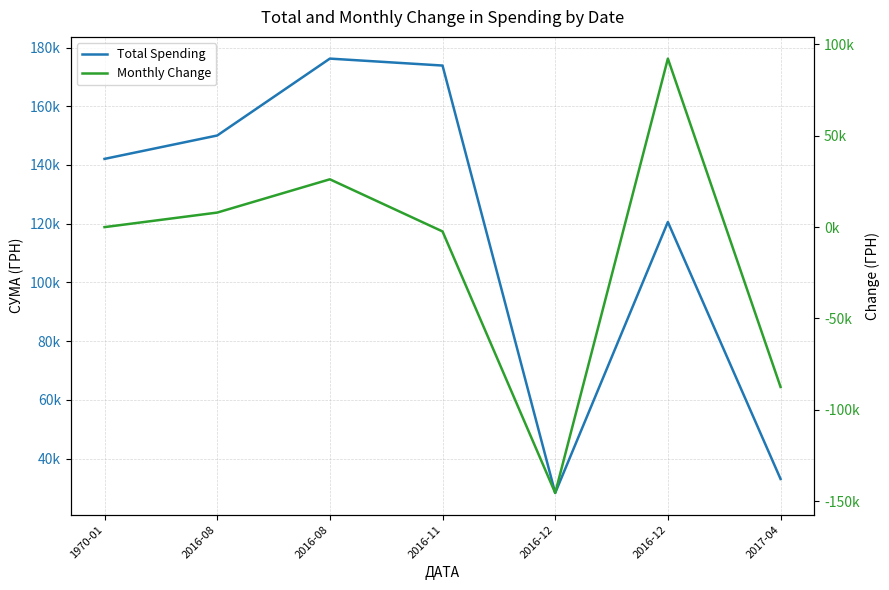

What is the difference between the Monthly Change values at 1970-01 and 2016-12?

145538.7